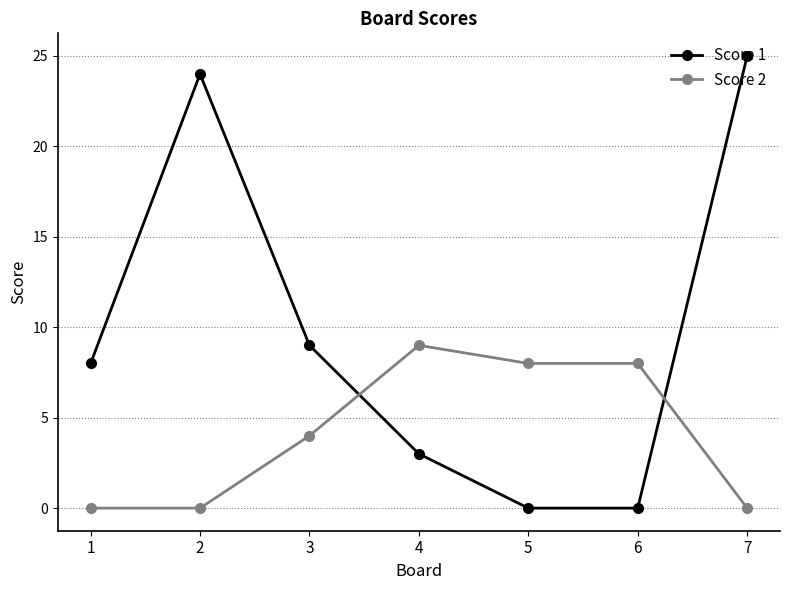

Is it true that Score 1 equals 24 at 2?

True